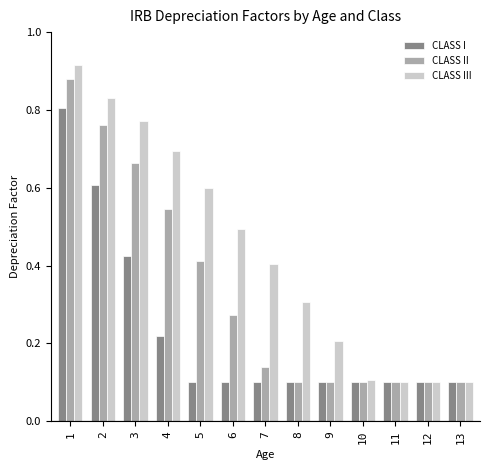

At 2, list the series in order from largest to smallest.

CLASS III, CLASS II, CLASS I